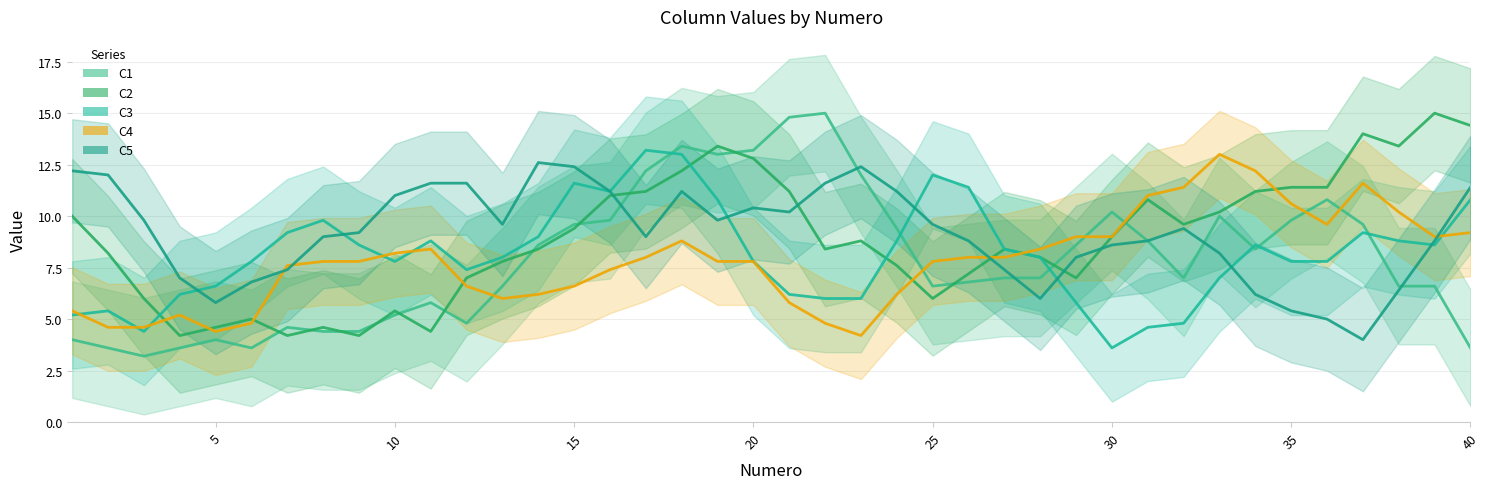

What is the sum of all C3 values?

326.0